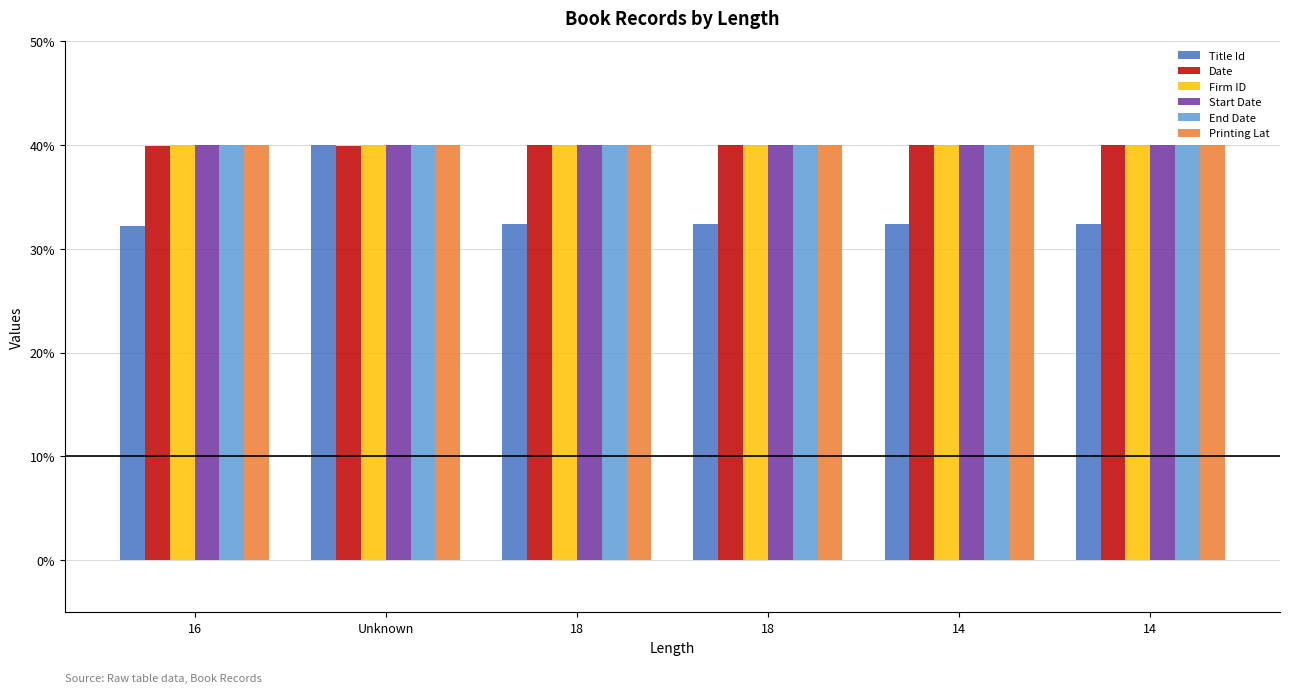

Which category has the highest value in the Printing Lat series?

16